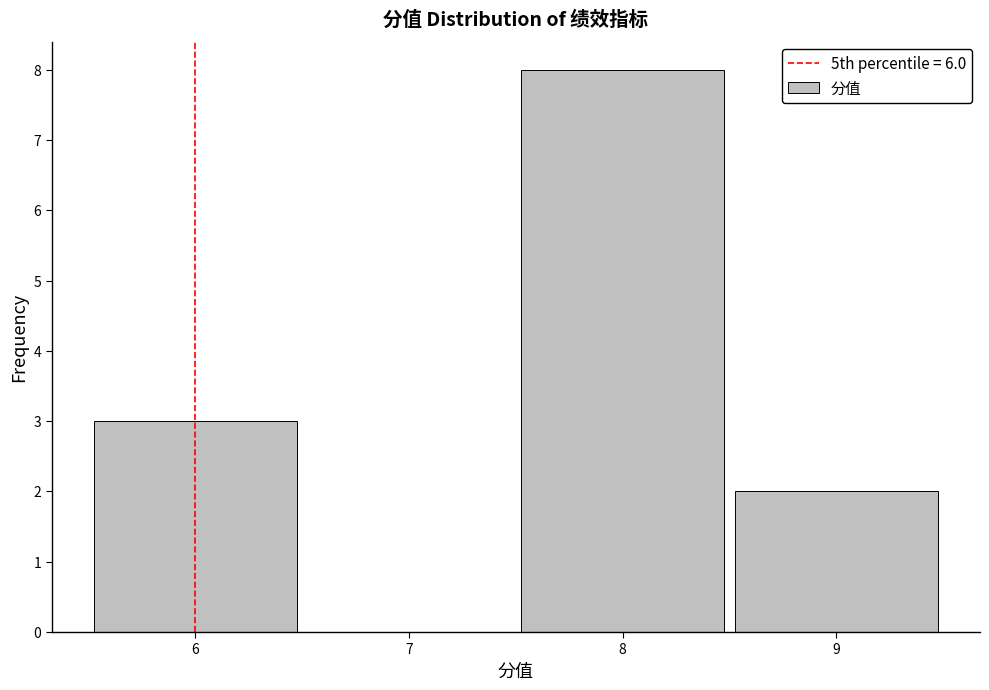

Reading left to right, list every bar in this chart as the range it spans on the x-axis followed by its height. The values are not printed on the chart, so give them approximately, as read against the axis.

5.5 to 6.5: 3
6.5 to 7.5: 0
7.5 to 8.5: 8
8.5 to 9.5: 2